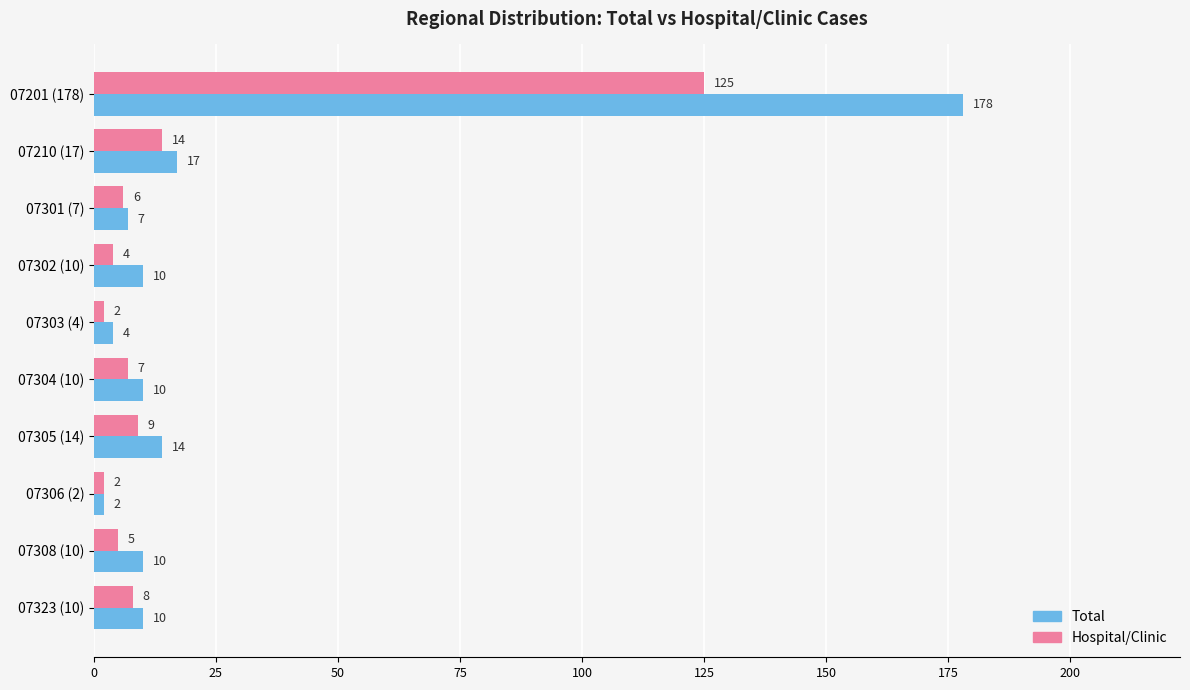

At how many categories does at least one series exceed 131?

1